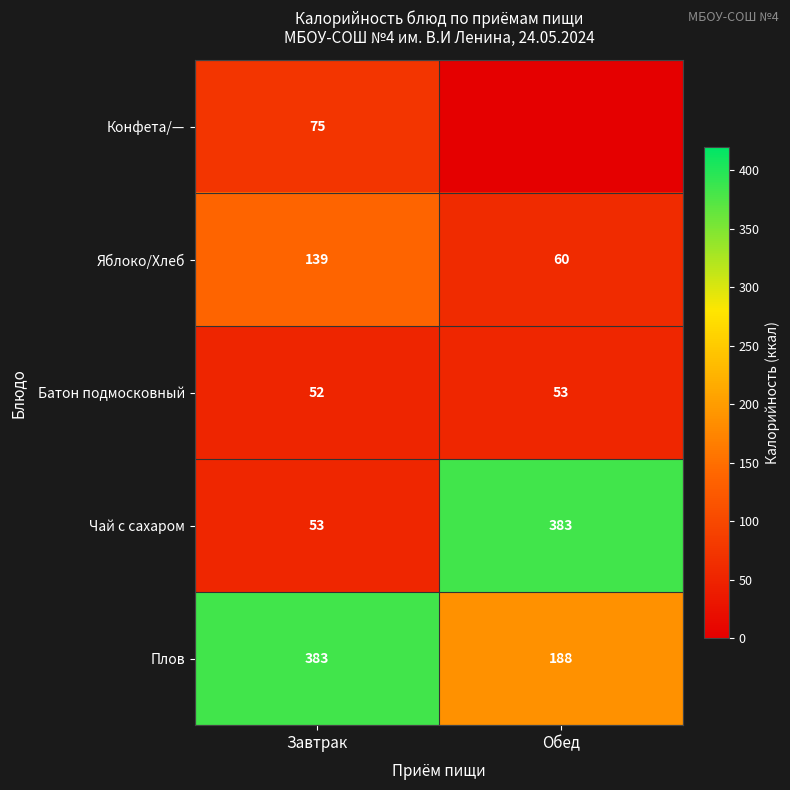

What is the difference between the Яблоко/Хлеб values at Завтрак and Обед?

79